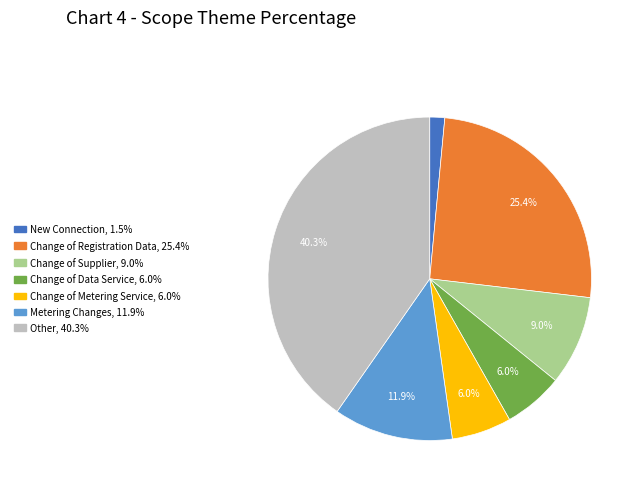

How many segments does this pie chart have?

7